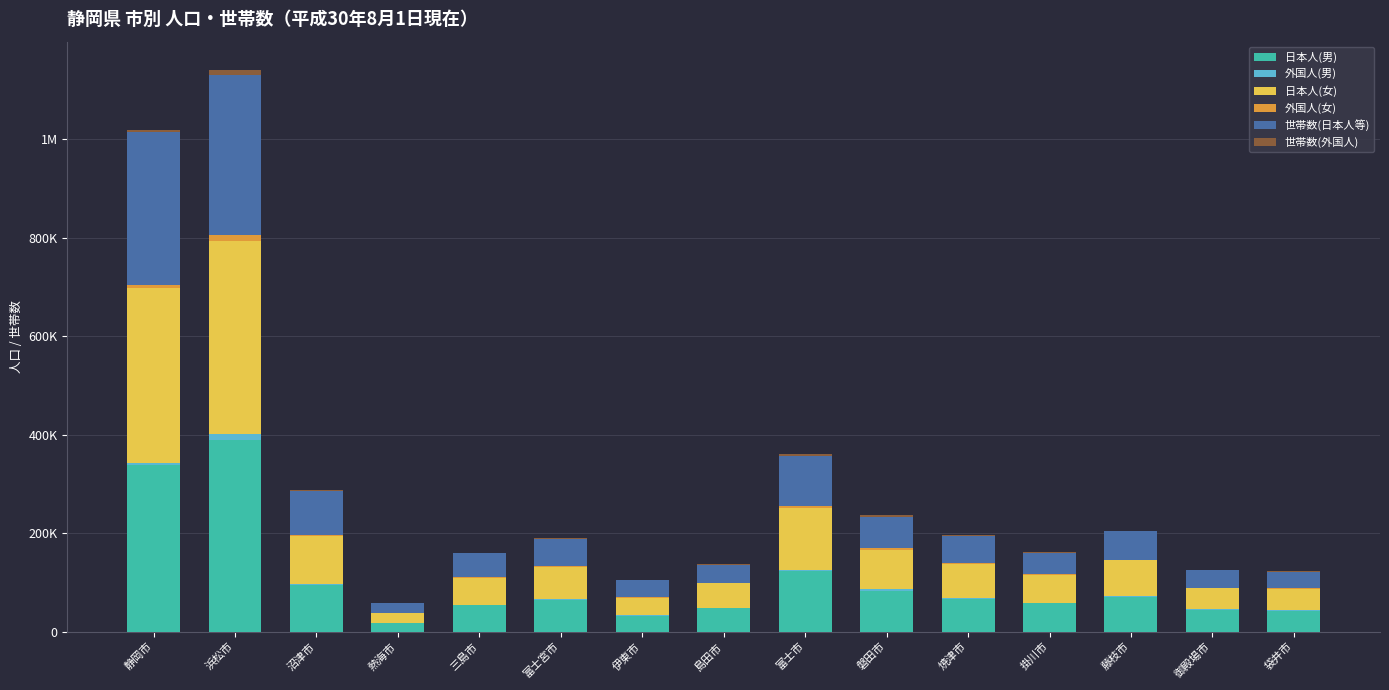

Where is 外国人(男) nearest to the value 5854?

静岡市